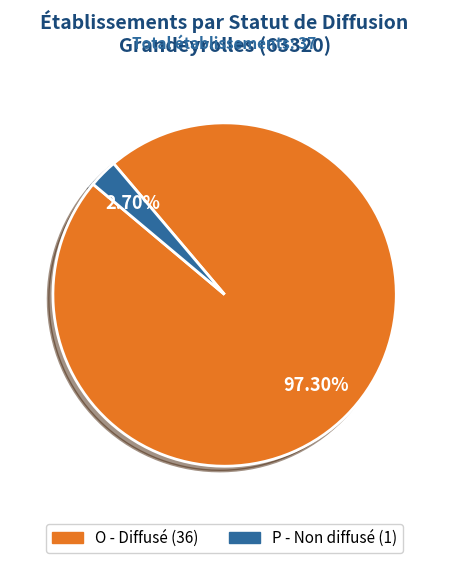

Is the sum of O and P greater than half?

Yes